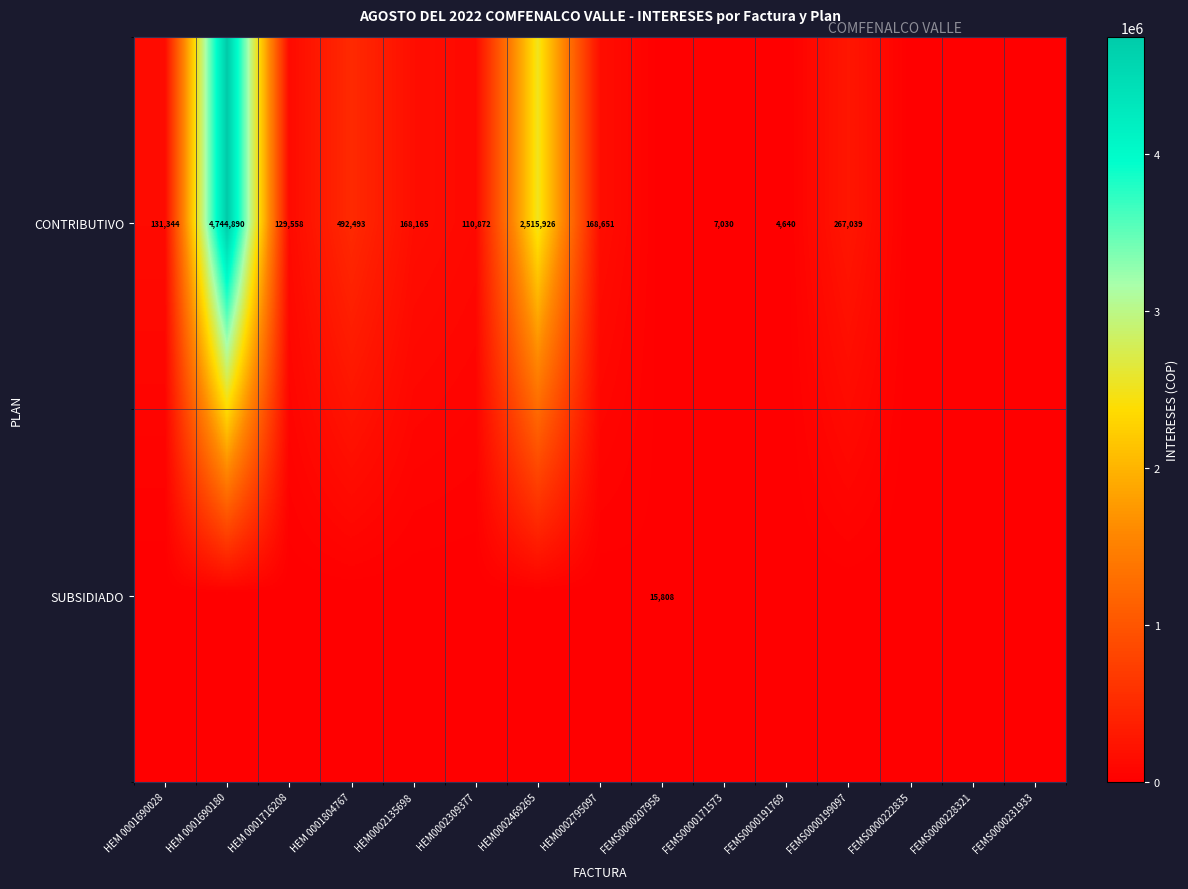

What is the difference between the CONTRIBUTIVO values at HEM 0001716208 and HEM 0001690028?

1786